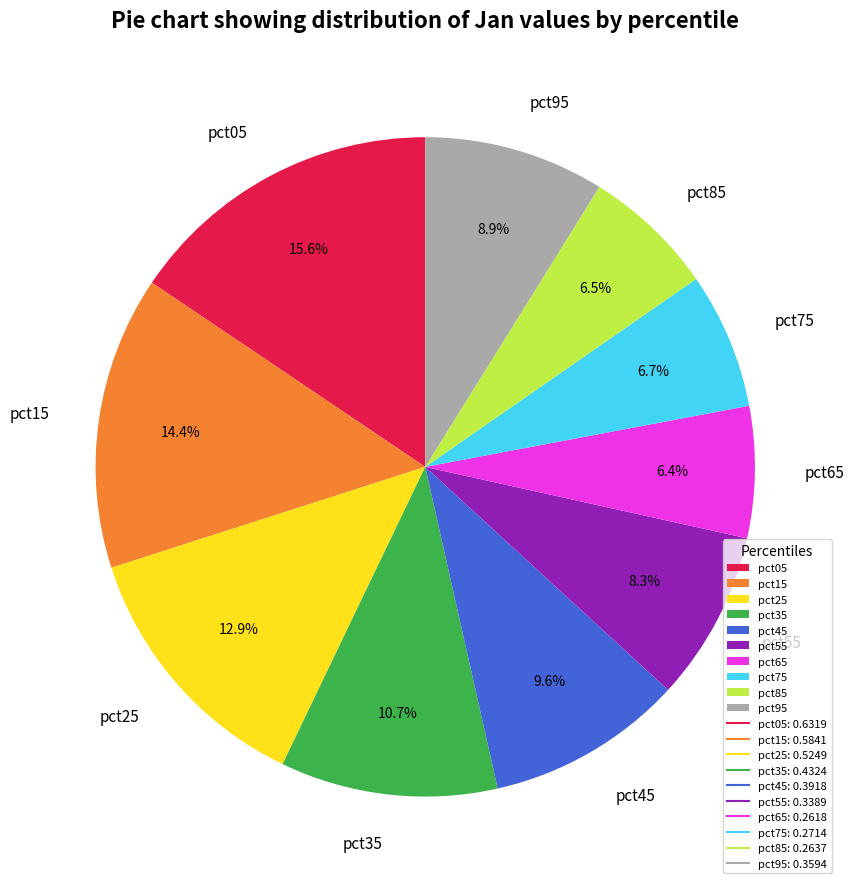

Is the sum of pct95 and pct75 greater than half?

No